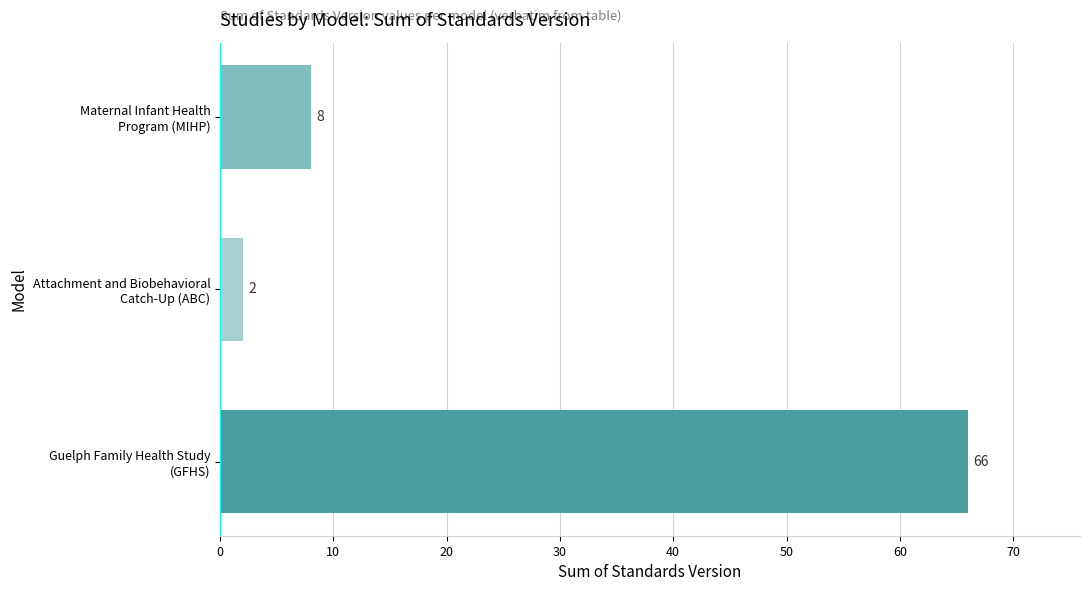

Rank the categories by value from highest to lowest.

Guelph Family Health Study
(GFHS), Maternal Infant Health
Program (MIHP), Attachment and Biobehavioral
Catch-Up (ABC)